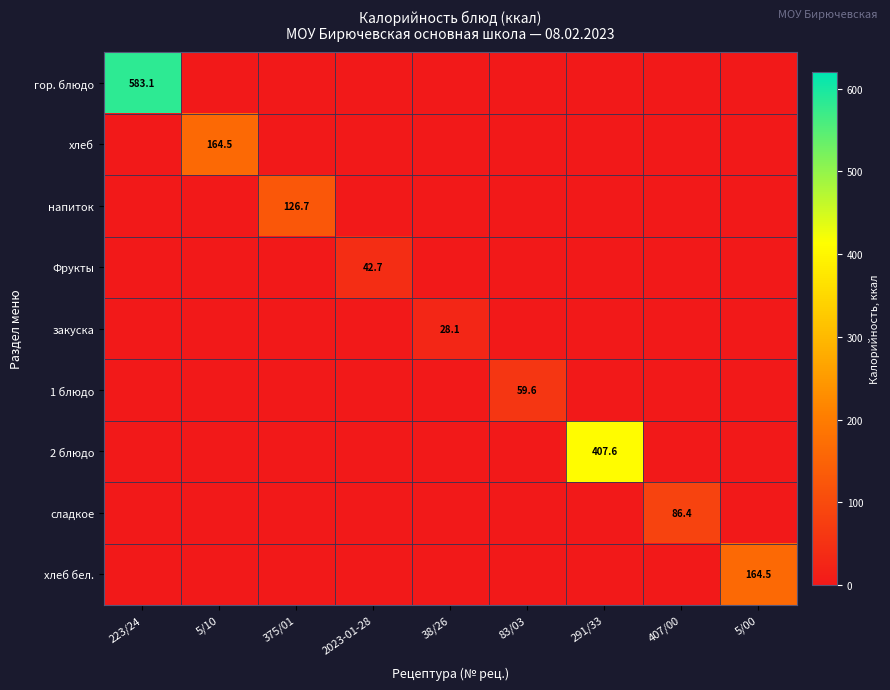

True or false: Фрукты has a value of 24.5 at 2023-01-28.

False